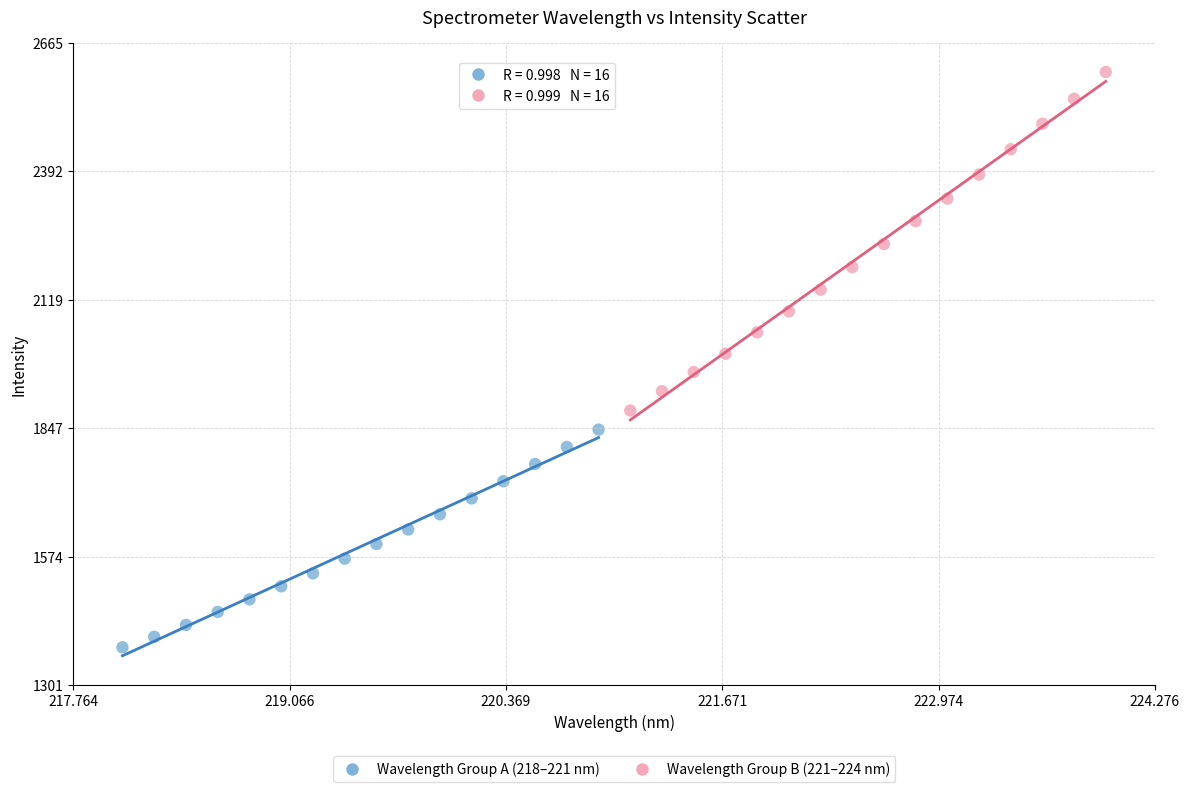

Which series has the widest spread of Y values?

Wavelength Group B (221–224 nm)